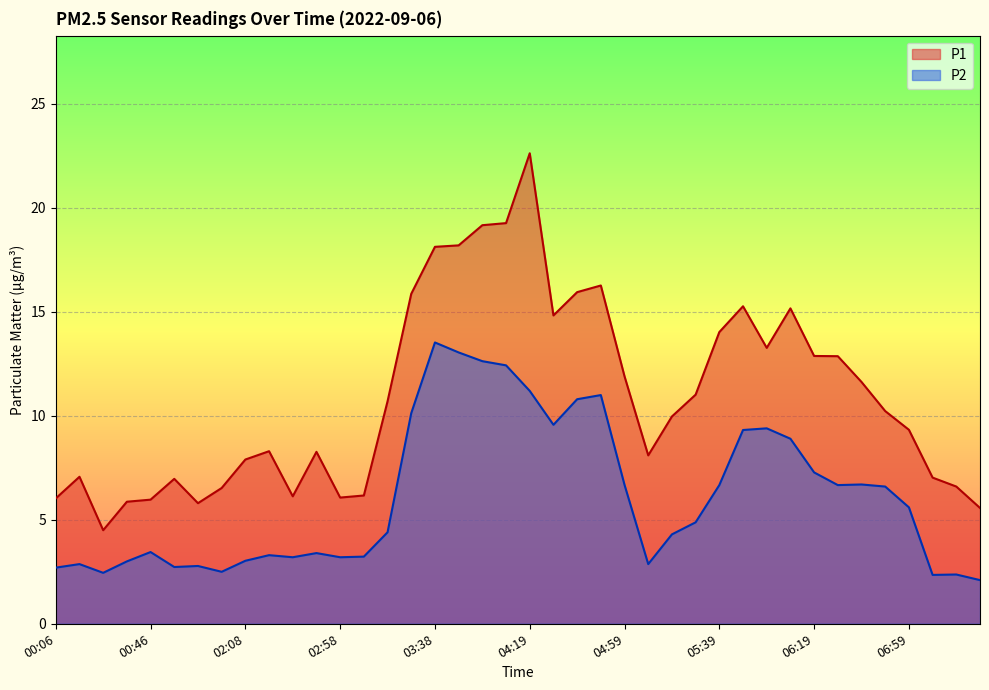

Rank the series at 04:09 from highest to lowest value.

P1, P2